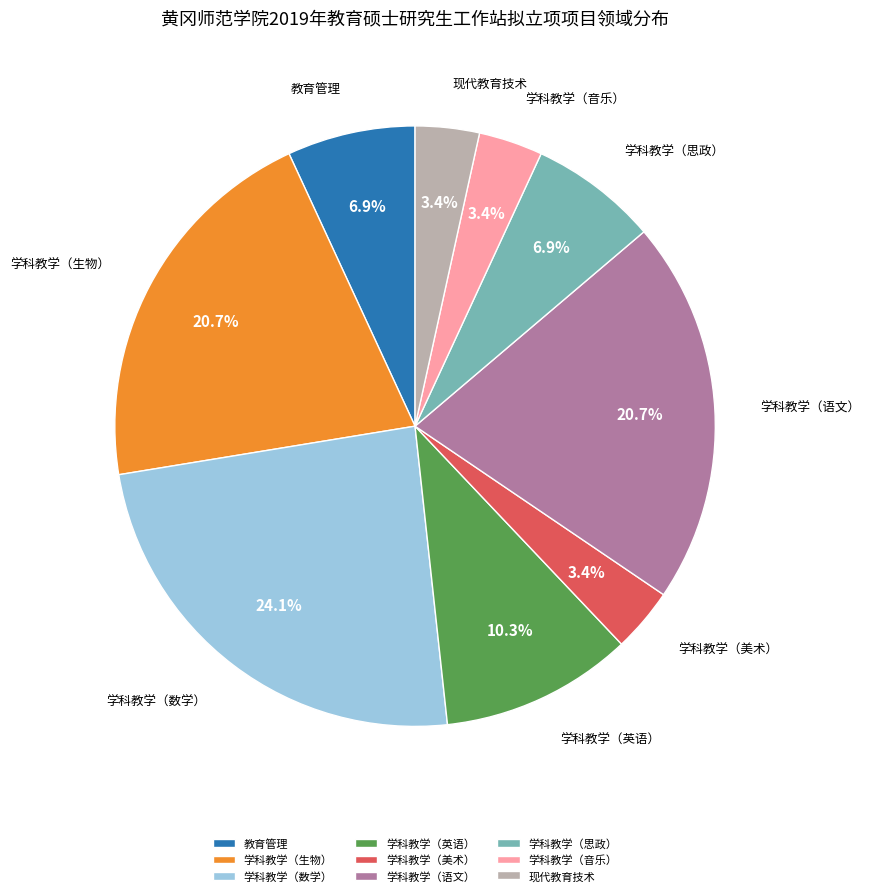

What is the largest slice in the pie chart?

学科教学（数学）